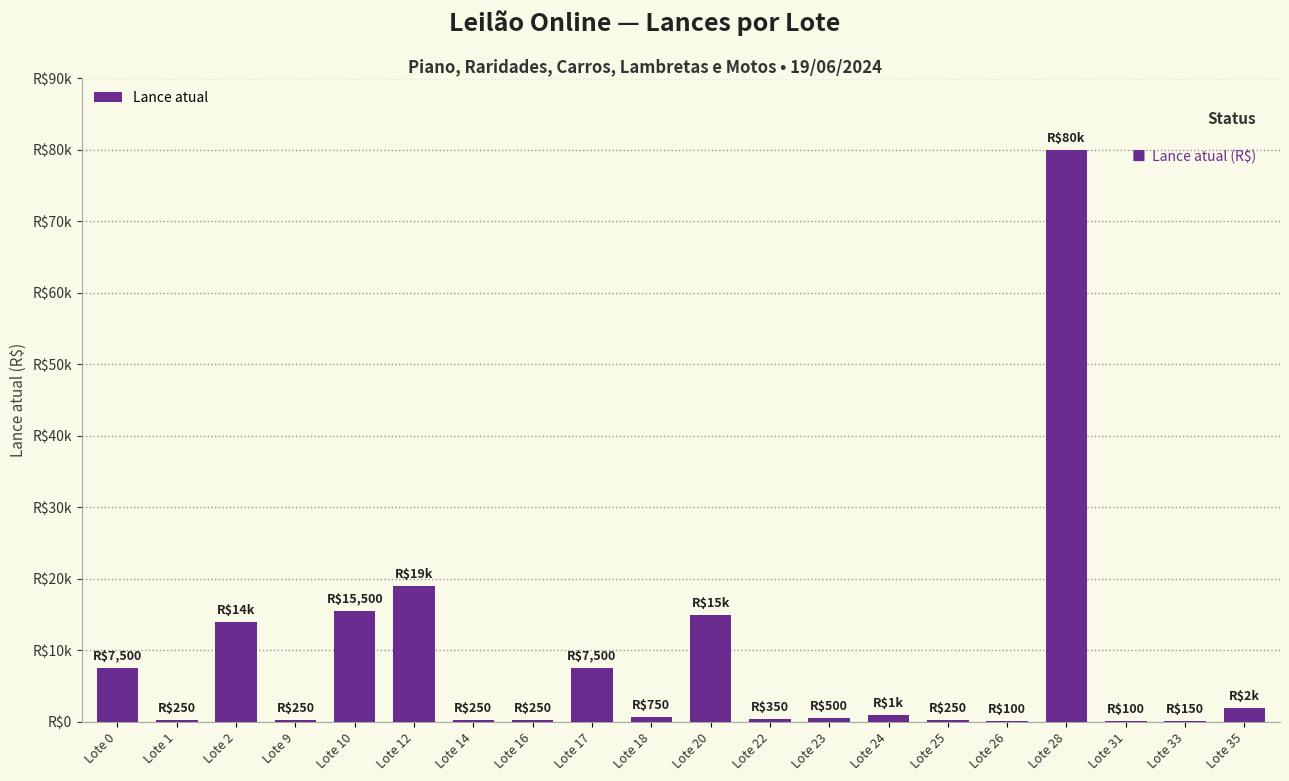

Are the bars horizontal?

No